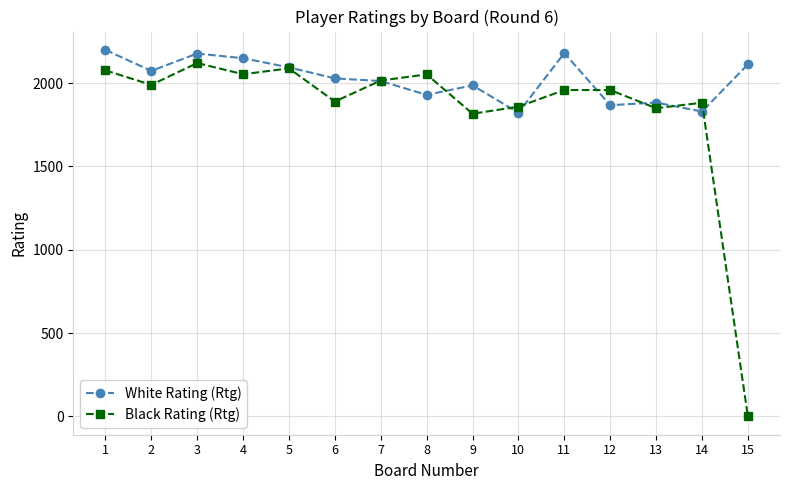

At which category does the chart reach its minimum across all series?

15